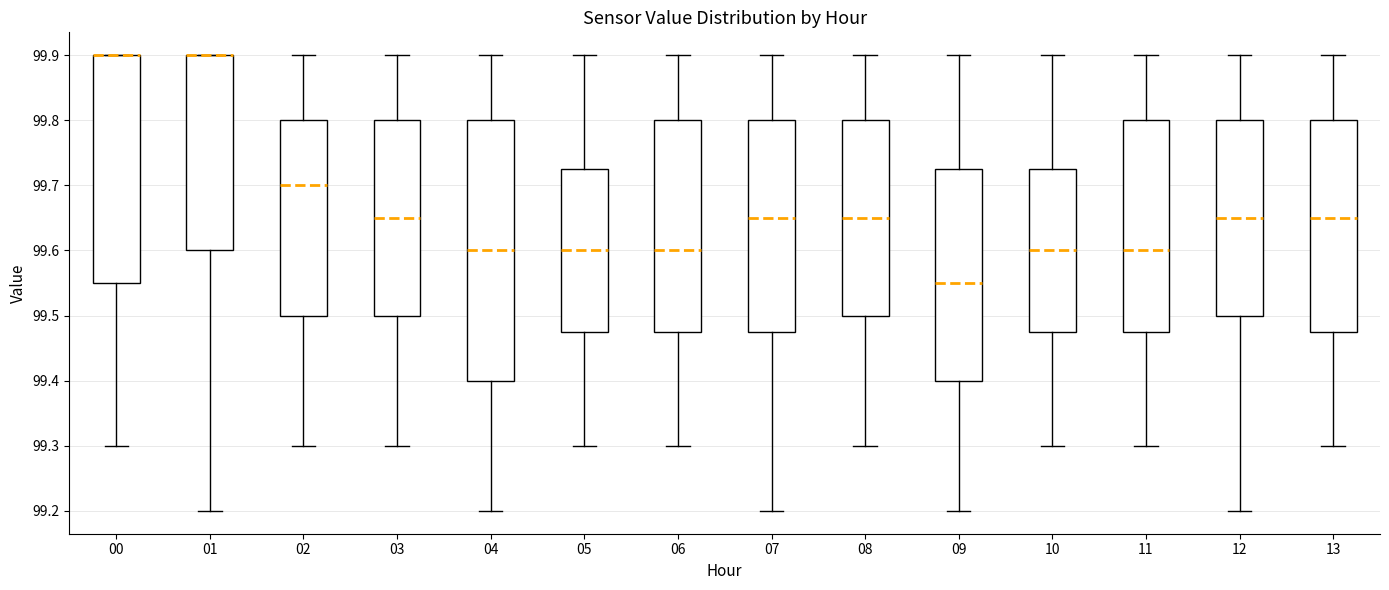

Reading left to right, read every box against the y-axis: the position of its median line, the range the box covers, and the ends of its whiskers. The values are not printed on the chart, so give them approximately, as read against the axis.

00: median 99.90 (drawn on the box's upper edge), box 99.55 to 99.90, whiskers 99.30 to 99.90
01: median 99.90 (drawn on the box's upper edge), box 99.60 to 99.90, whiskers 99.20 to 99.90
02: median 99.70, box 99.50 to 99.80, whiskers 99.30 to 99.90
03: median 99.65, box 99.50 to 99.80, whiskers 99.30 to 99.90
04: median 99.60, box 99.40 to 99.80, whiskers 99.20 to 99.90
05: median 99.60, box 99.48 to 99.73, whiskers 99.30 to 99.90
06: median 99.60, box 99.48 to 99.80, whiskers 99.30 to 99.90
07: median 99.65, box 99.48 to 99.80, whiskers 99.20 to 99.90
08: median 99.65, box 99.50 to 99.80, whiskers 99.30 to 99.90
09: median 99.55, box 99.40 to 99.73, whiskers 99.20 to 99.90
10: median 99.60, box 99.48 to 99.73, whiskers 99.30 to 99.90
11: median 99.60, box 99.48 to 99.80, whiskers 99.30 to 99.90
12: median 99.65, box 99.50 to 99.80, whiskers 99.20 to 99.90
13: median 99.65, box 99.48 to 99.80, whiskers 99.30 to 99.90